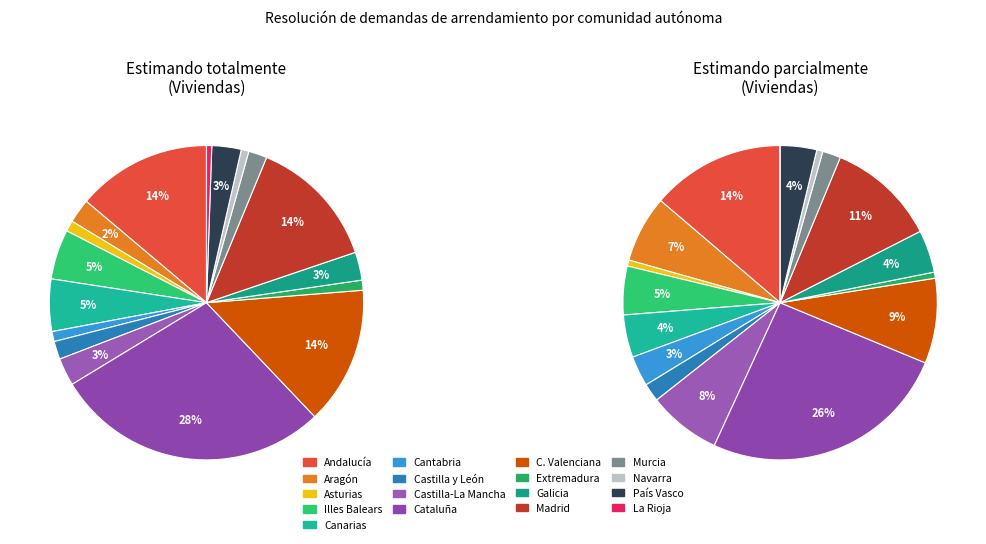

Which slice is the largest?

Cataluña